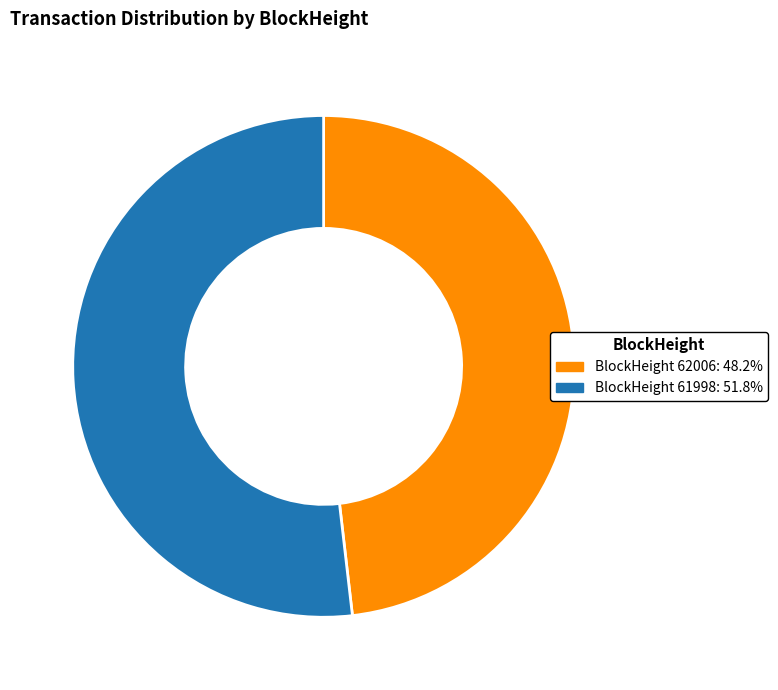

Is there a majority slice in this chart?

Yes